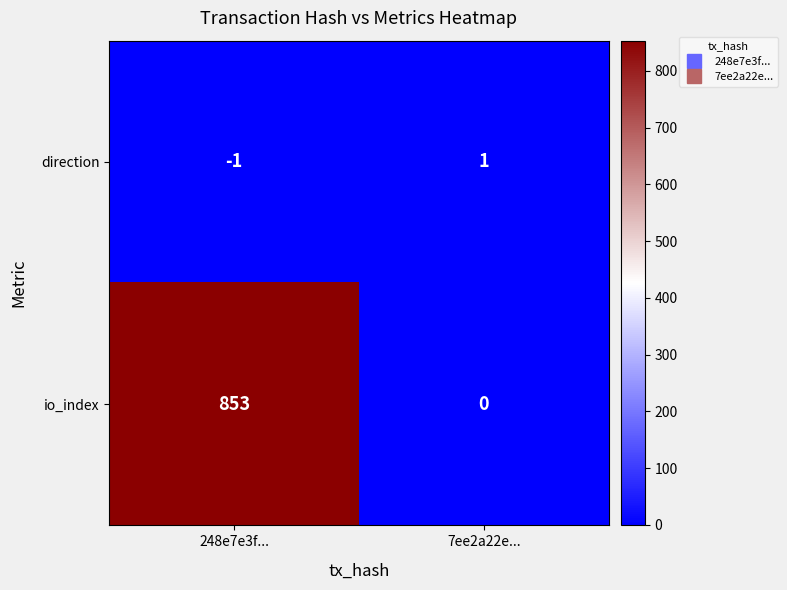

Rank the series at 7ee2a22e... from highest to lowest value.

direction, io_index